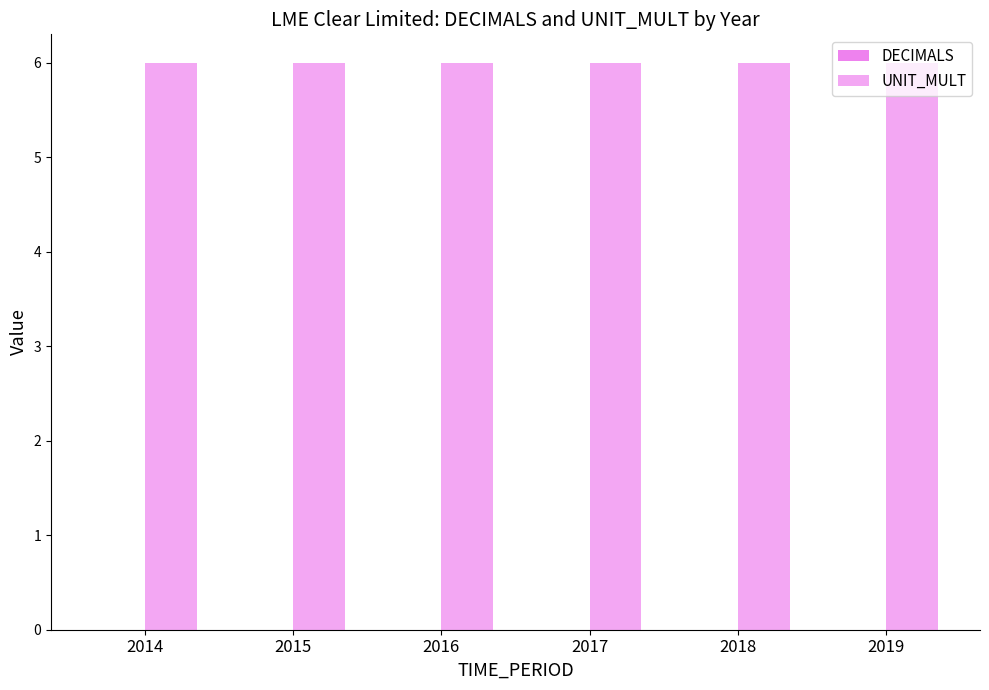

What are all the series names shown in the legend?

DECIMALS, UNIT_MULT